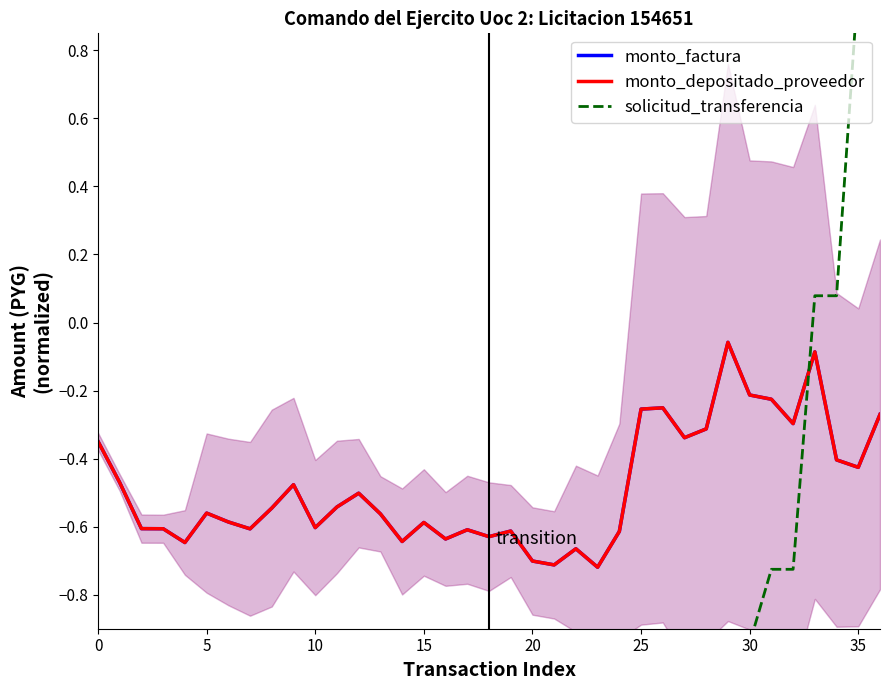

How many times do solicitud_transferencia and monto_factura cross each other?

1